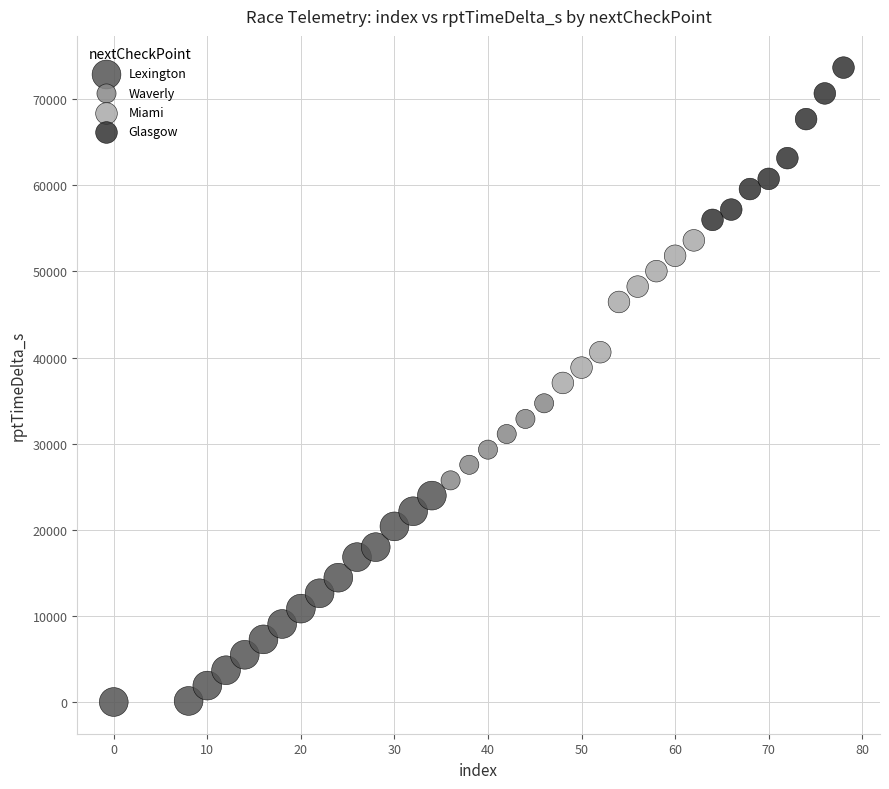

What are all the series names shown in the legend?

Lexington, Waverly, Miami, Glasgow